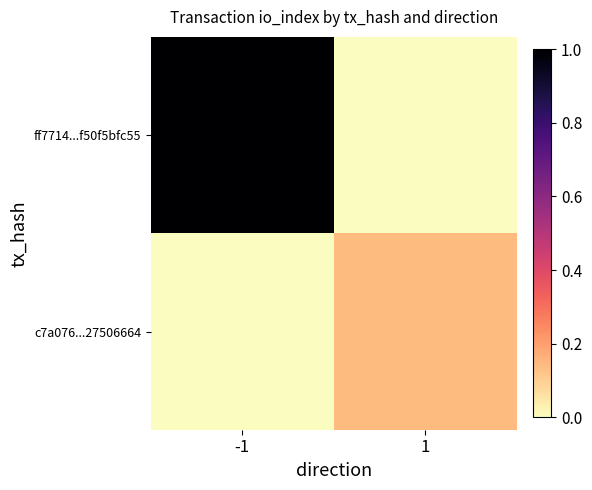

Rank the series at 1 from lowest to highest value.

ff7714...f50f5bfc55, c7a076...27506664